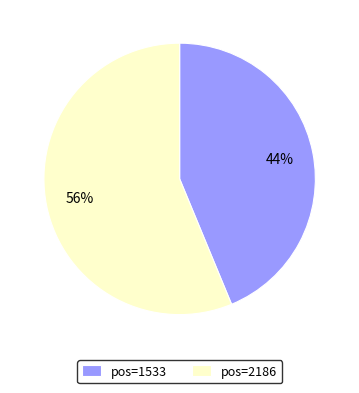

Do pos=1533 and pos=2186 together represent more than half of the pie?

Yes